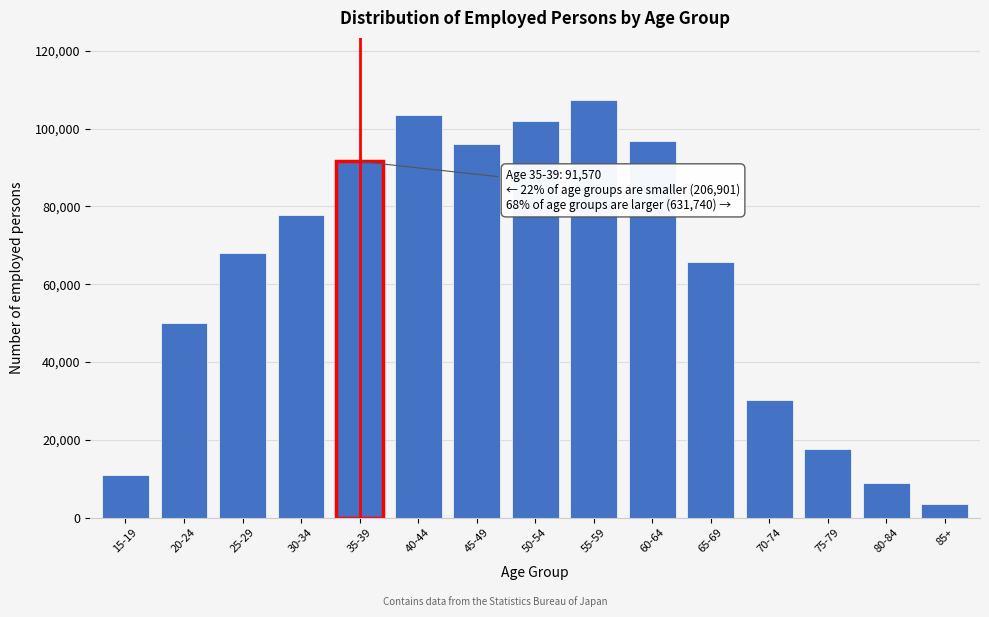

Reading left to right, what are all the values shown in this chart?

15-19=11068	20-24=50053	25-29=68013	30-34=77767	35-39=91570	40-44=103441	45-49=96046	50-54=102007	55-59=107228	60-64=96846	65-69=65740	70-74=30320	75-79=17650	80-84=8815	85+=3647